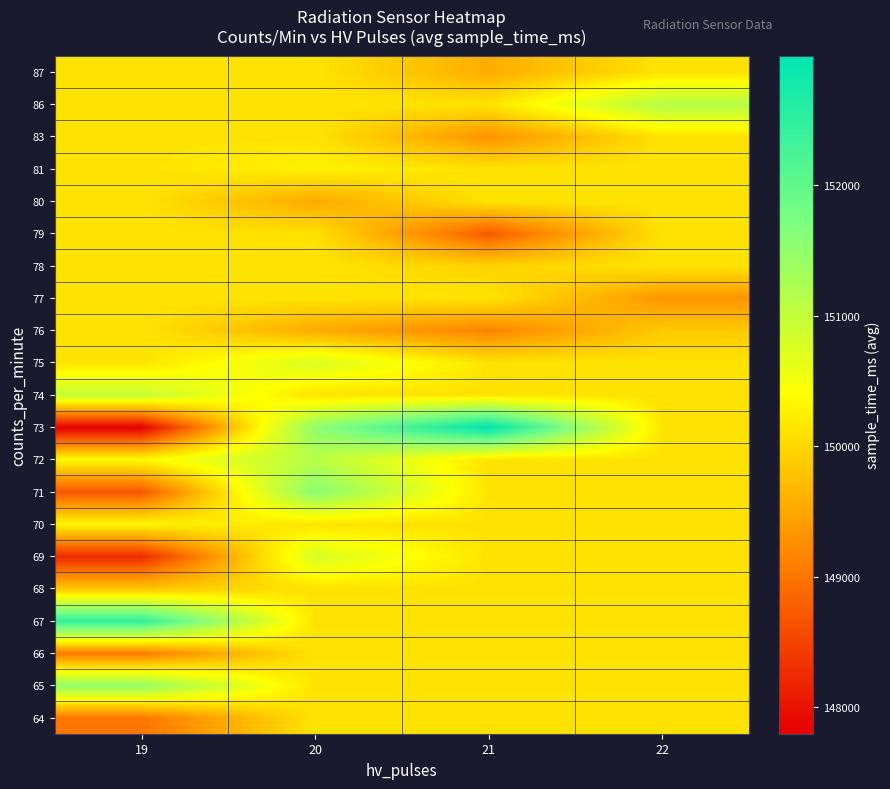

Reading right to left, list all the values displayed in this chart.

64: 22=150115.1	21=150115.1	20=150115.1	19=148995.0
65: 22=150115.1	21=150115.1	20=150115.1	19=151481.0
66: 22=150115.1	21=150115.1	20=150115.1	19=149042.0
67: 22=150115.1	21=150115.1	20=150115.1	19=152480.0
68: 22=150115.1	21=150115.1	20=150115.1	19=149814.0
69: 22=150115.1	21=150115.1	20=150799.5	19=148245.0
70: 22=150115.1	21=150115.1	20=150115.1	19=150309.0
71: 22=150115.1	21=150115.1	20=151588.0	19=148688.0
72: 22=150115.1	21=150115.1	20=151112.0	19=150342.0
73: 22=150115.1	21=152993.0	20=151515.0	19=147795.0
74: 22=150115.1	21=150115.1	20=150115.1	19=150976.0
75: 22=150115.1	21=150115.1	20=150769.5	19=150115.1
76: 22=149857.0	21=149141.0	20=149541.7	19=150115.1
77: 22=149330.0	21=150115.1	20=150115.1	19=150115.1
78: 22=150115.1	21=149942.0	20=150115.1	19=150115.1
79: 22=150115.1	21=148727.0	20=150091.0	19=150115.1
80: 22=150115.1	21=150115.1	20=149527.5	19=150115.1
81: 22=150115.1	21=150115.1	20=150256.0	19=150115.1
83: 22=150115.1	21=149286.0	20=150115.1	19=150115.1
86: 22=151136.0	21=150115.1	20=150115.1	19=150115.1
87: 22=150115.1	21=149559.0	20=150115.1	19=150115.1